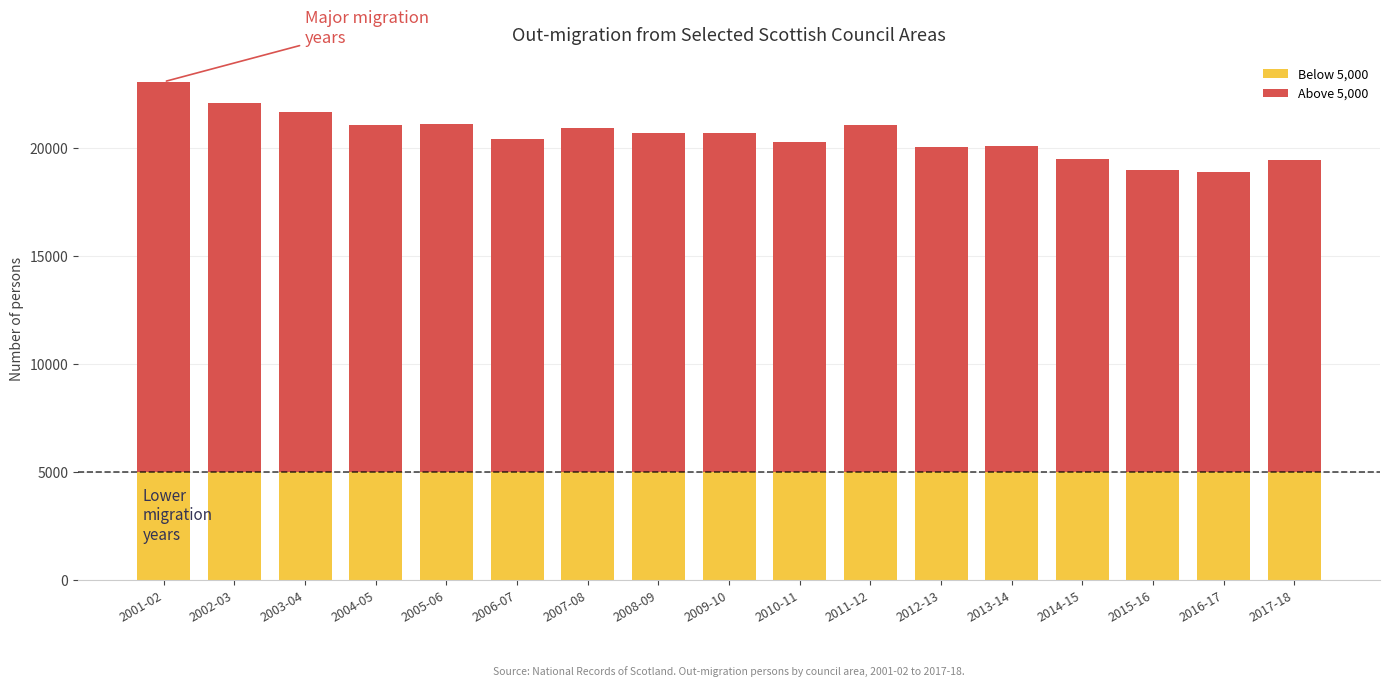

What position from the right is 2008-09?

10